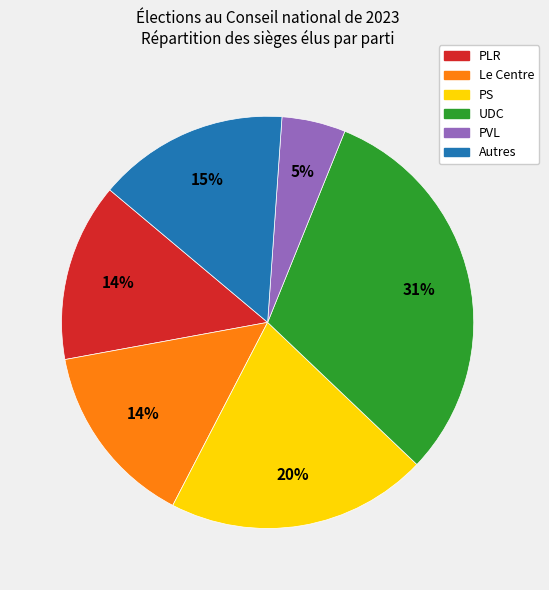

To the nearest percent, what is the average slice percentage?

17%